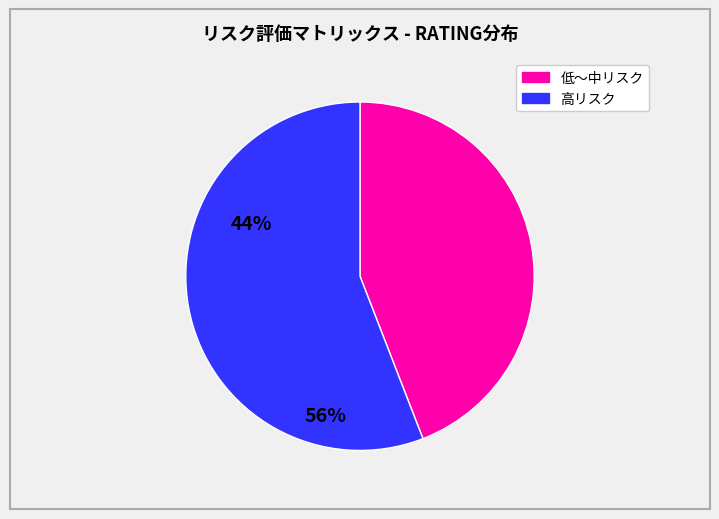

Is there any slice that represents more than half of the pie?

Yes